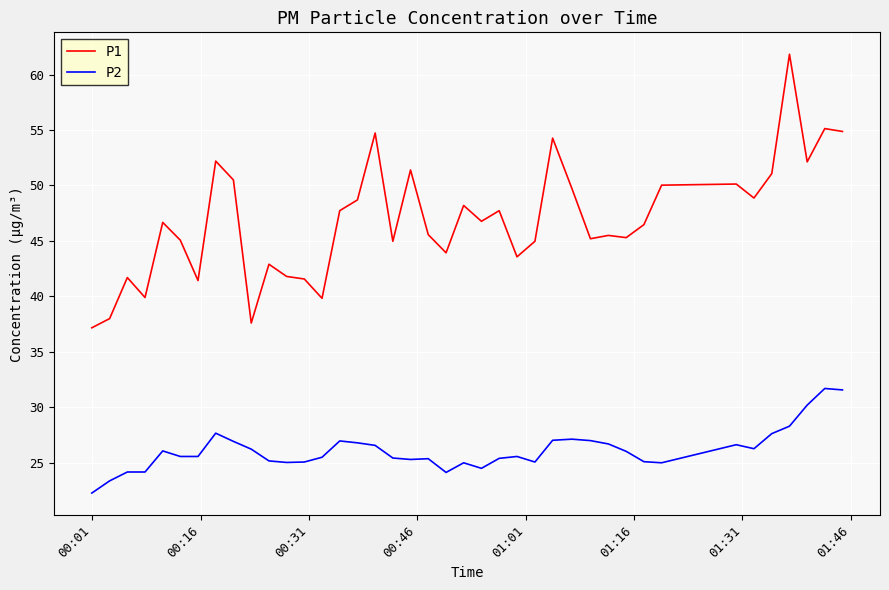

What is the greatest value displayed?

61.8